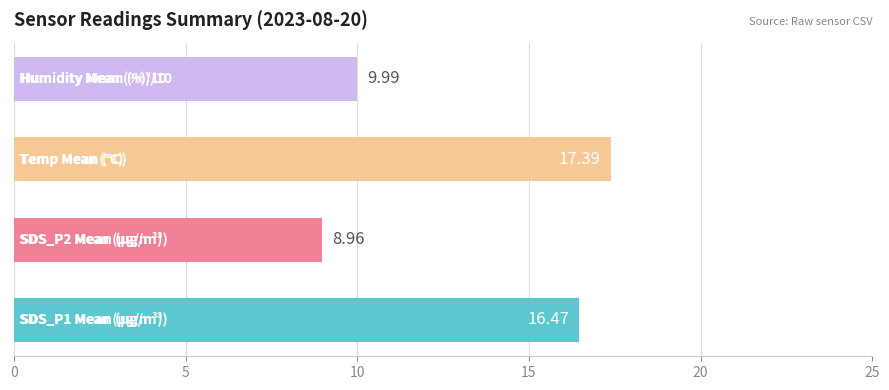

What is the difference between the maximum and minimum values?

8.4